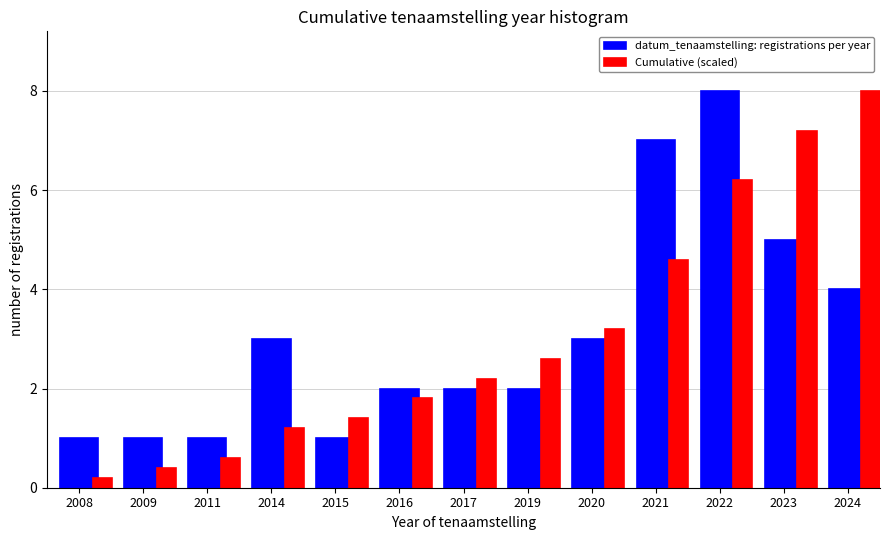

The Cumulative (scaled) series shows 4.3 at 2023. True or false?

False